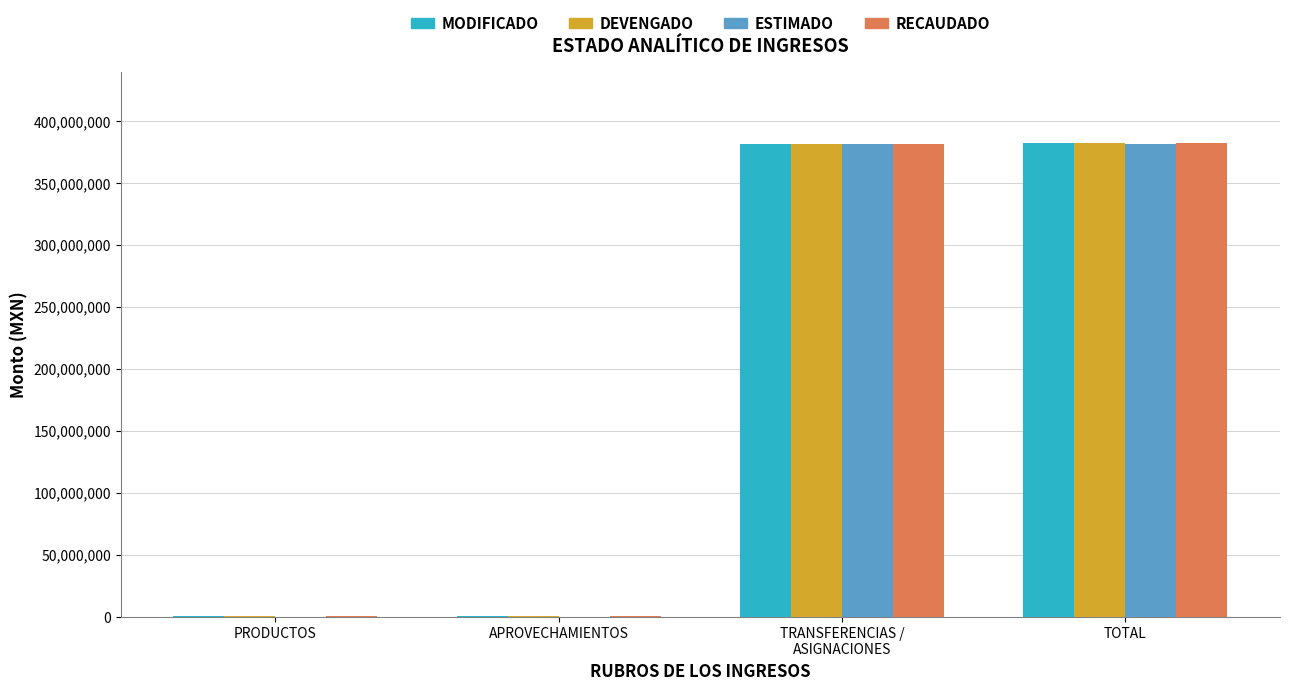

The RECAUDADO series shows 381663191.1 at TOTAL. True or false?

True